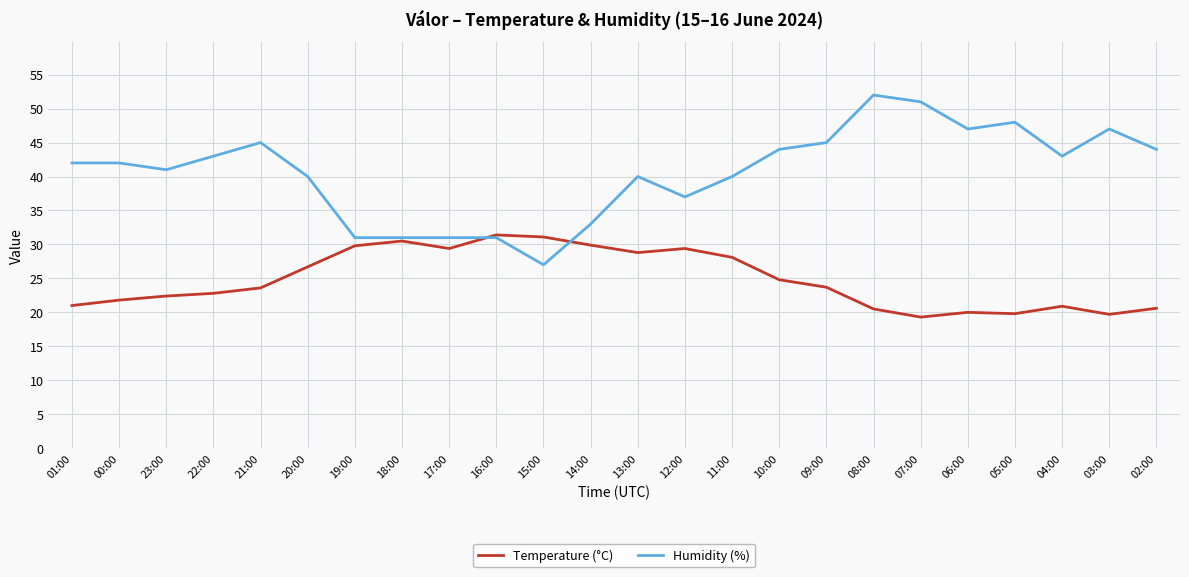

Is this an area chart (filled region under the line)?

No